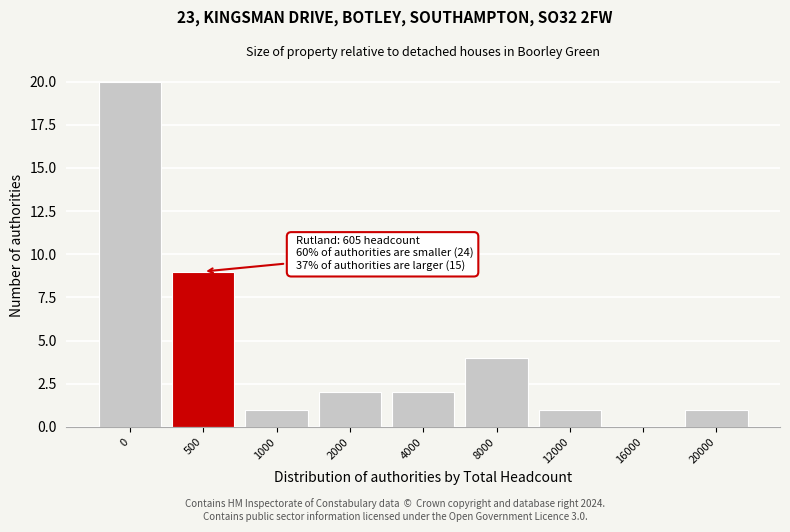

Reading left to right, transcribe all the data shown in this chart.

0=20	500=9	1000=1	2000=2	4000=2	8000=4	12000=1	16000=0	20000=1